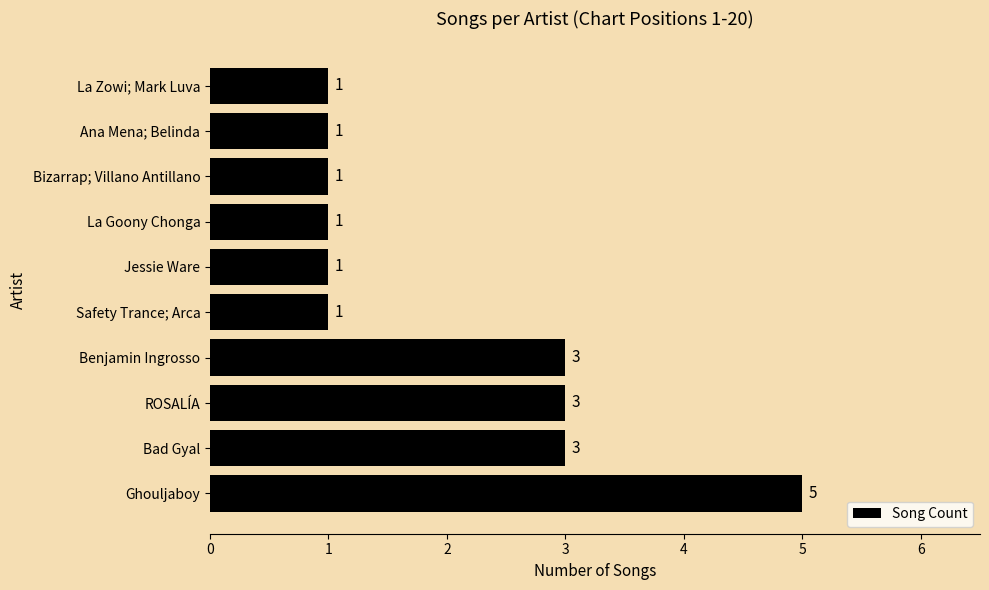

What is the ratio of the value at Jessie Ware to the value at ROSALÍA?

0.3